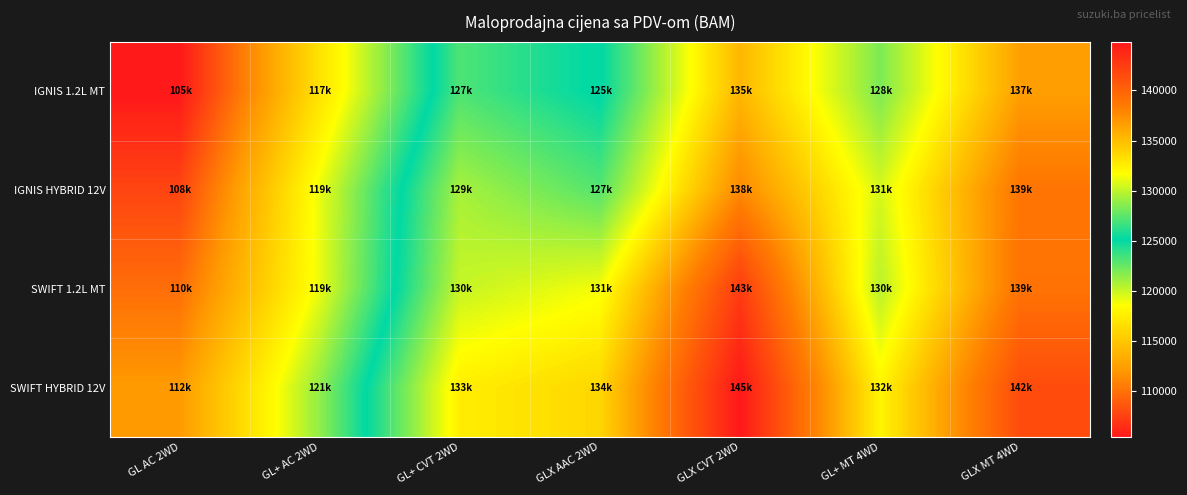

Which has a higher value, GL+ MT 4WD or GLX AAC 2WD?

GL+ MT 4WD